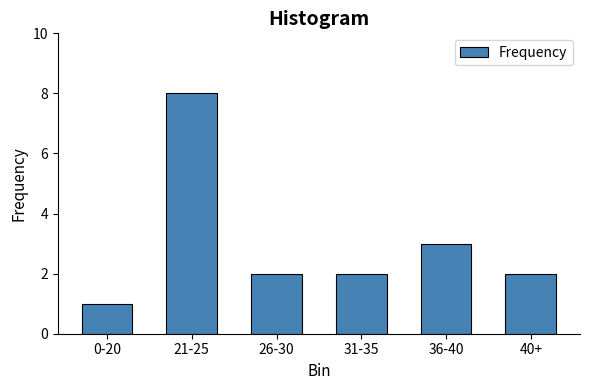

Reading left to right, what are all the values shown in this chart?

0-20=1	21-25=8	26-30=2	31-35=2	36-40=3	40+=2